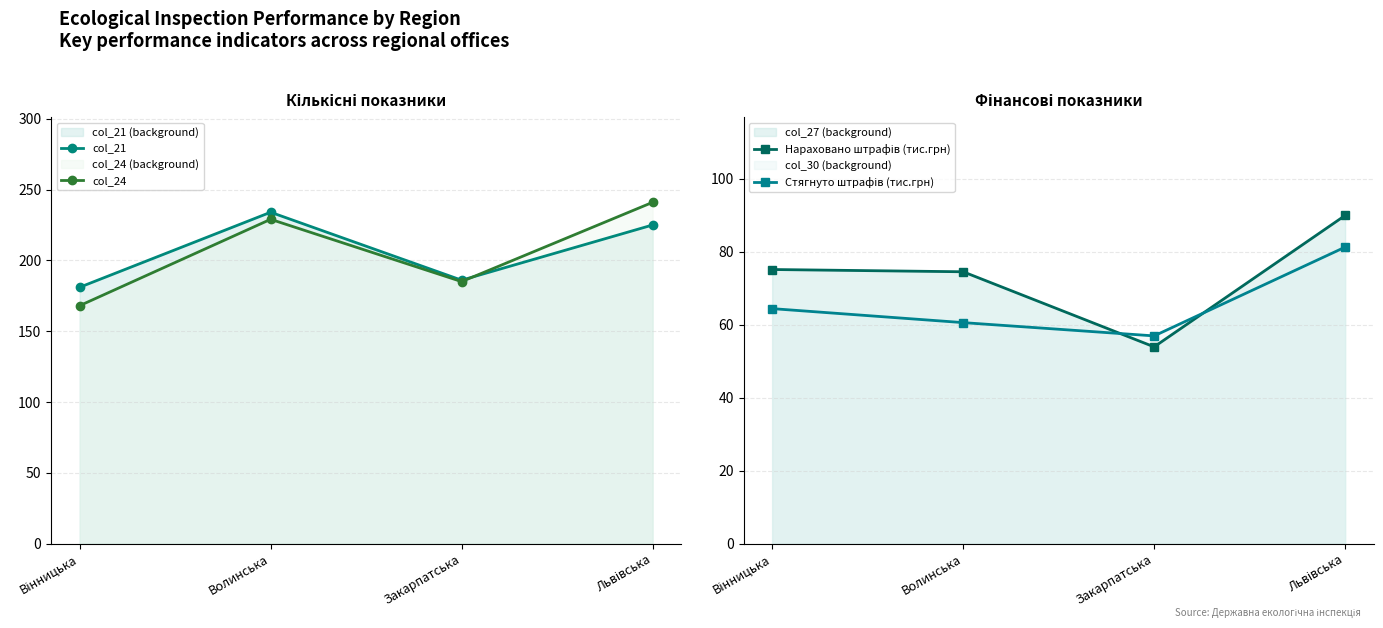

What is the average value of the Стягнуто штрафів (тис.грн) series?

65.8